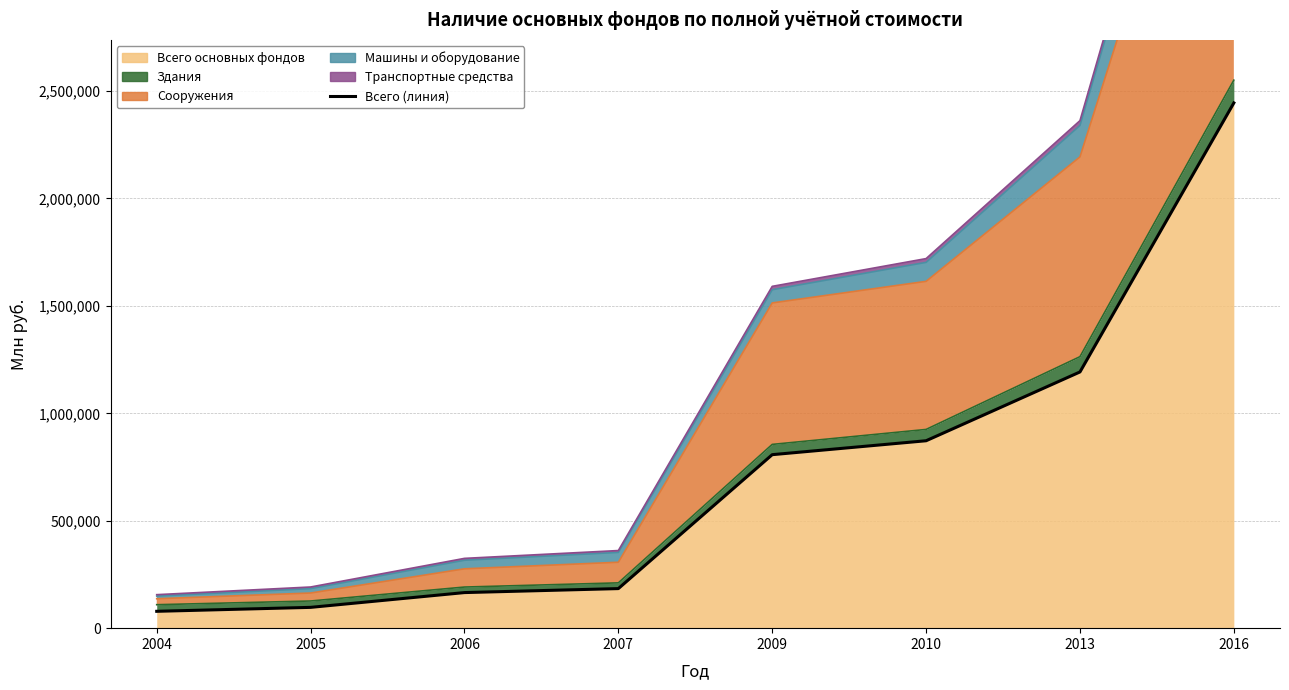

Where does the data first go above 807592?

2010